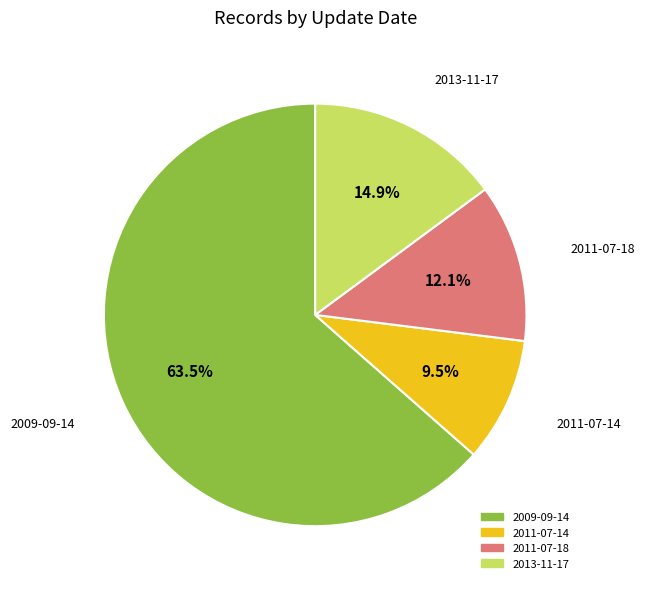

To the nearest percent, what is the average slice percentage?

25%